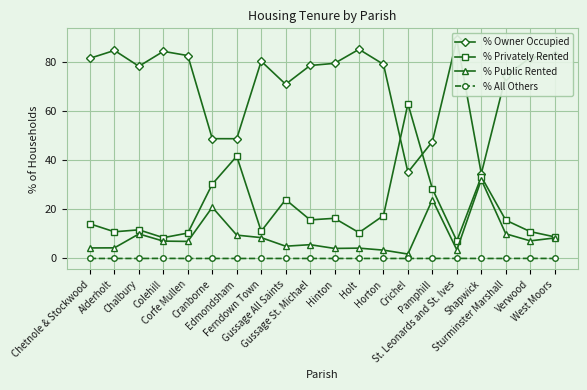

True or false: % All Others and % Owner Occupied cross at least once.

False